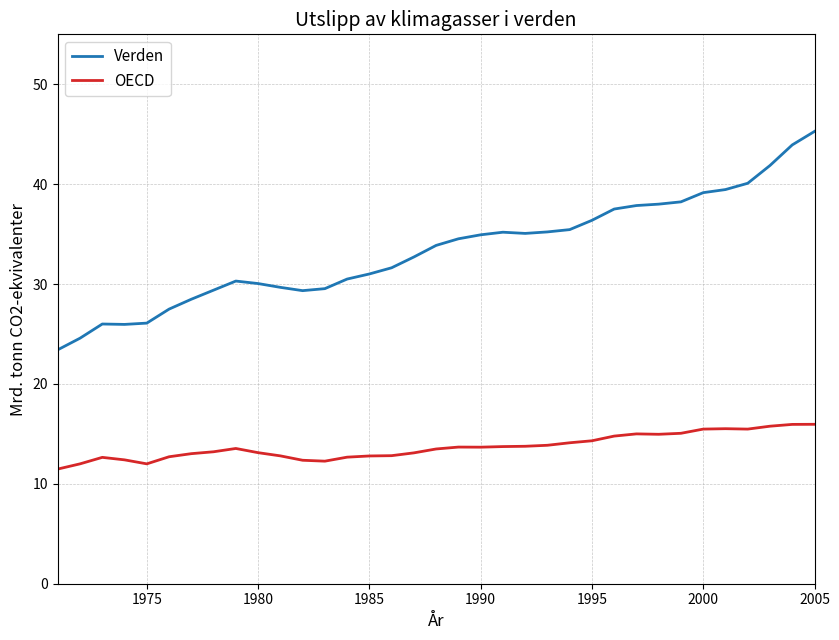

List the series in order of their peak value, highest first.

Verden, OECD